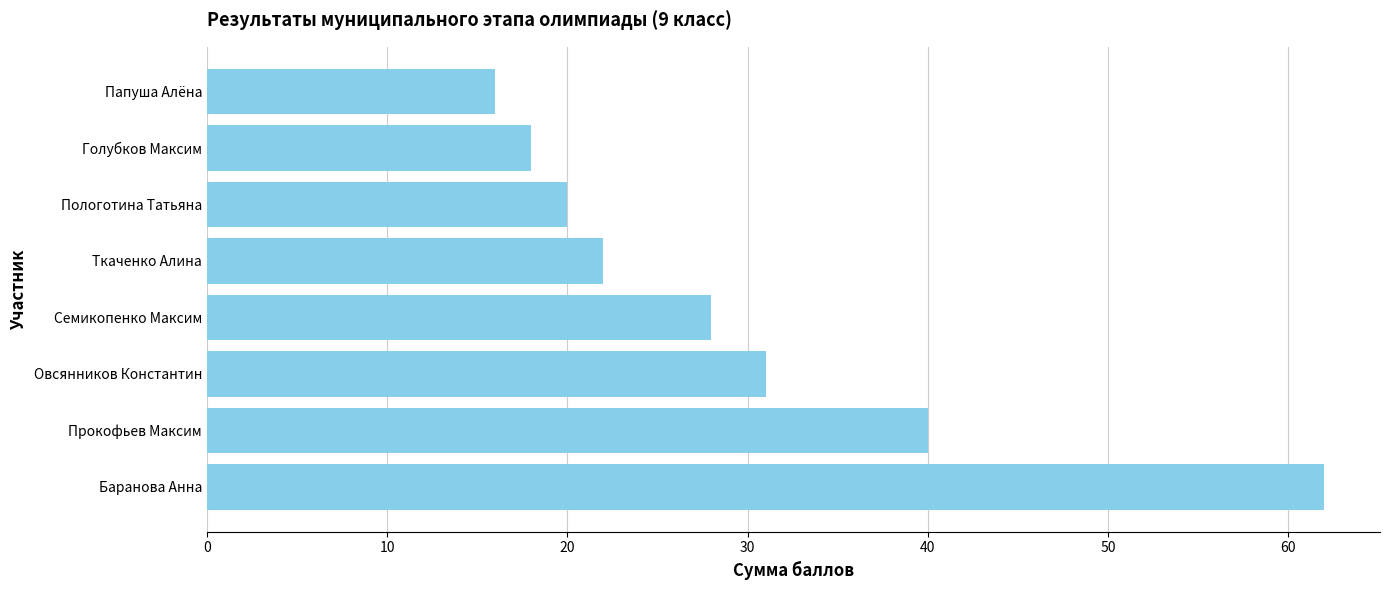

What is the difference between the maximum and minimum values?

46